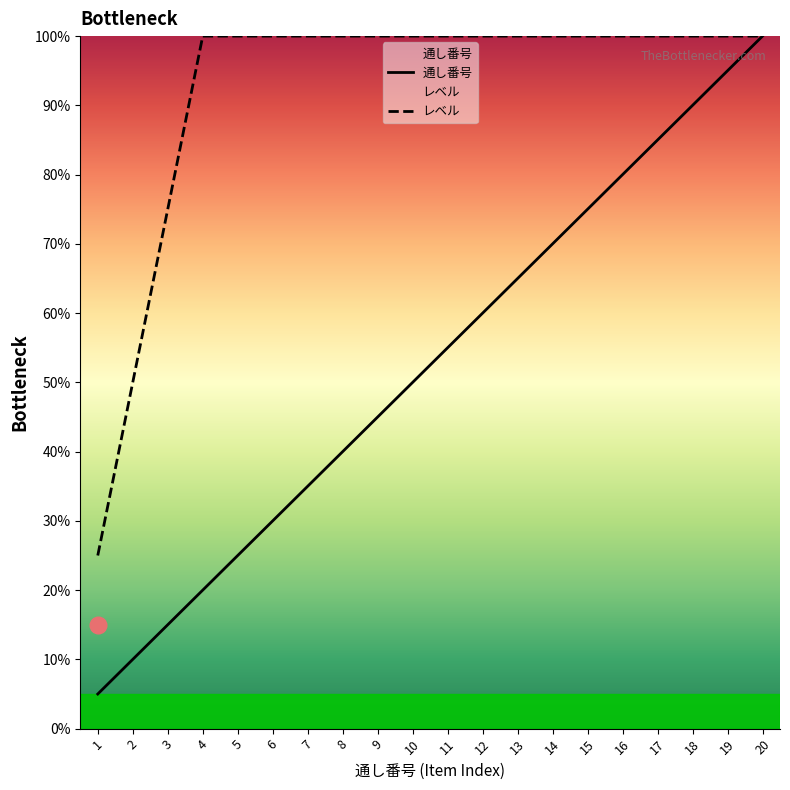

Count the number of categories in the chart.

20